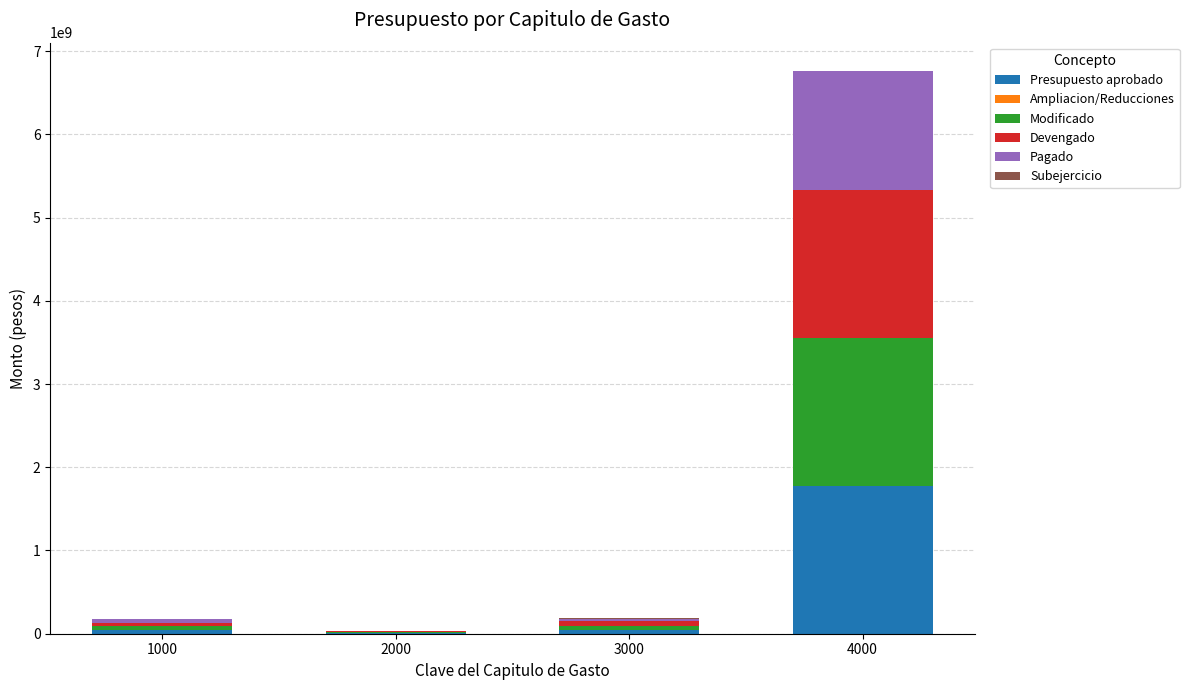

What is the sum of all Presupuesto aprobado values?

1881633961.0